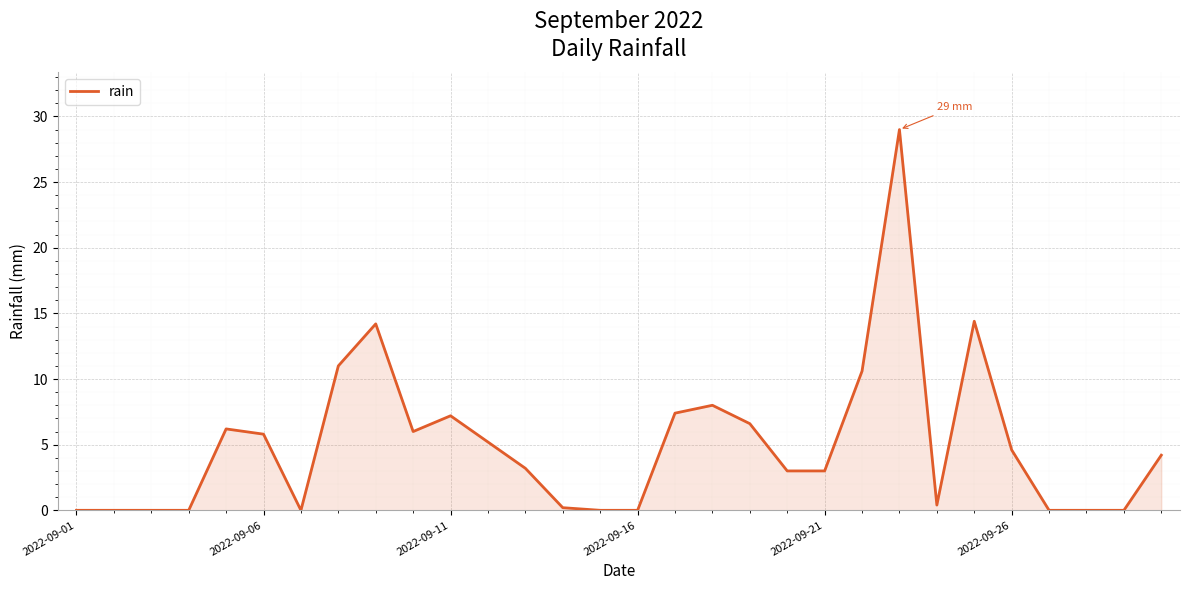

Reading left to right, list all the values displayed in this chart.

0.0	0.0	0.0	0.0	6.2	5.8	0.0	11.0	14.2	6.0	7.2	5.2	3.2	0.2	0.0	0.0	7.4	8.0	6.6	3.0	3.0	10.6	29.0	0.4	14.4	4.6	0.0	0.0	0.0	4.2